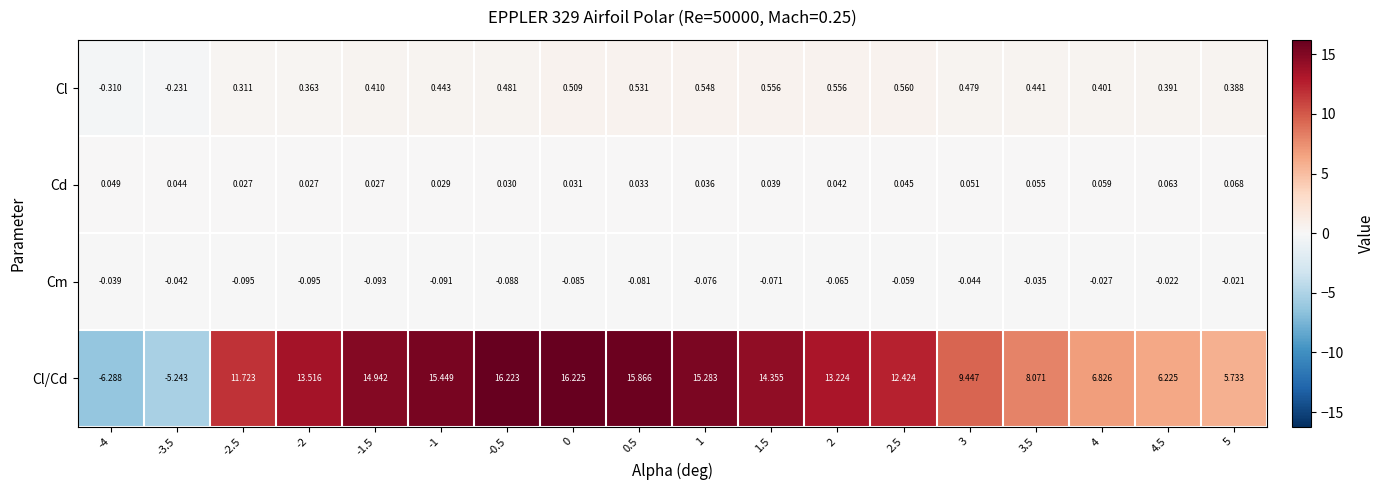

What is the difference between the highest and lowest values at 1?

15.4